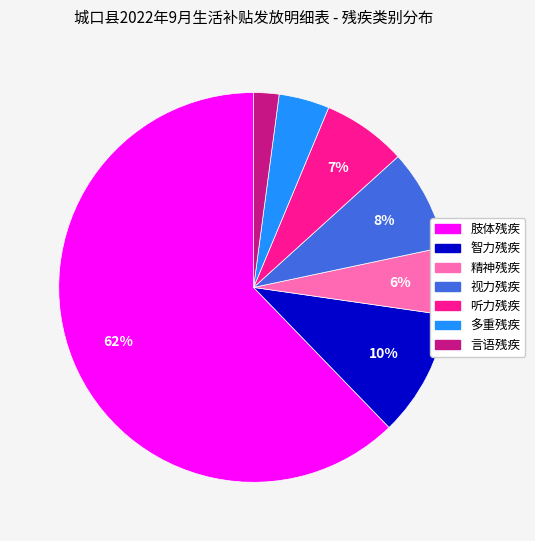

The 视力残疾 slice represents 8% of the pie. True or false?

True